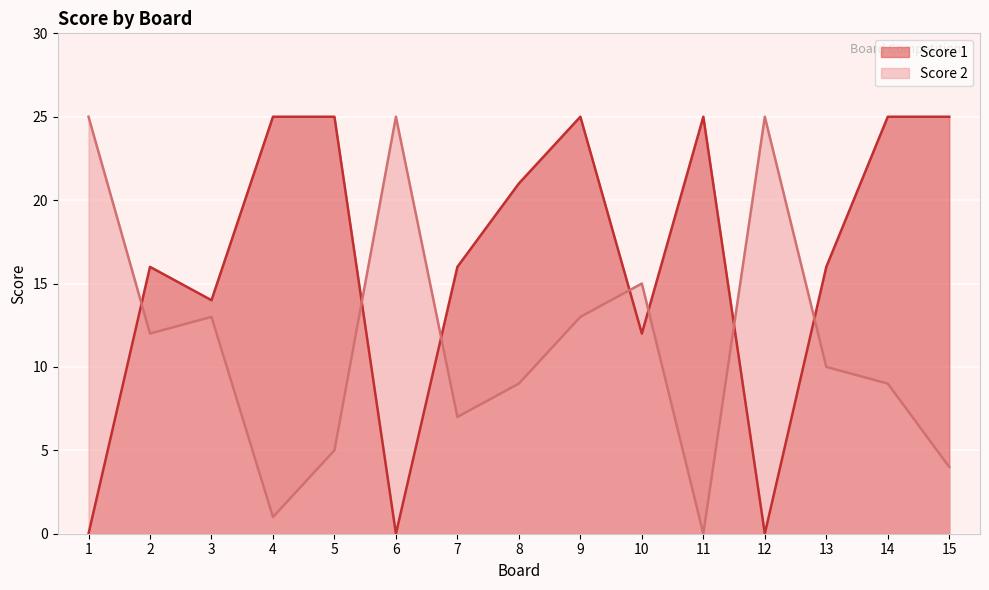

Reading left to right, transcribe all the data shown in this chart.

Score 1: 0	16	14	25	25	0	16	21	25	12	25	0	16	25	25
Score 2: 25	12	13	1	5	25	7	9	13	15	0	25	10	9	4